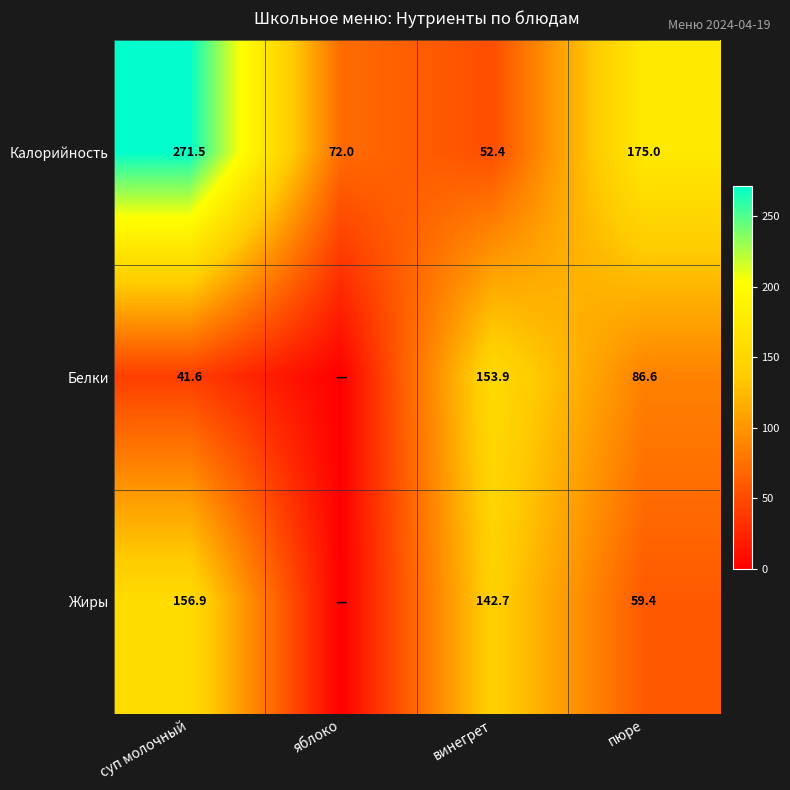

What is the difference between the second highest and minimum values in the Калорийность series?

122.6